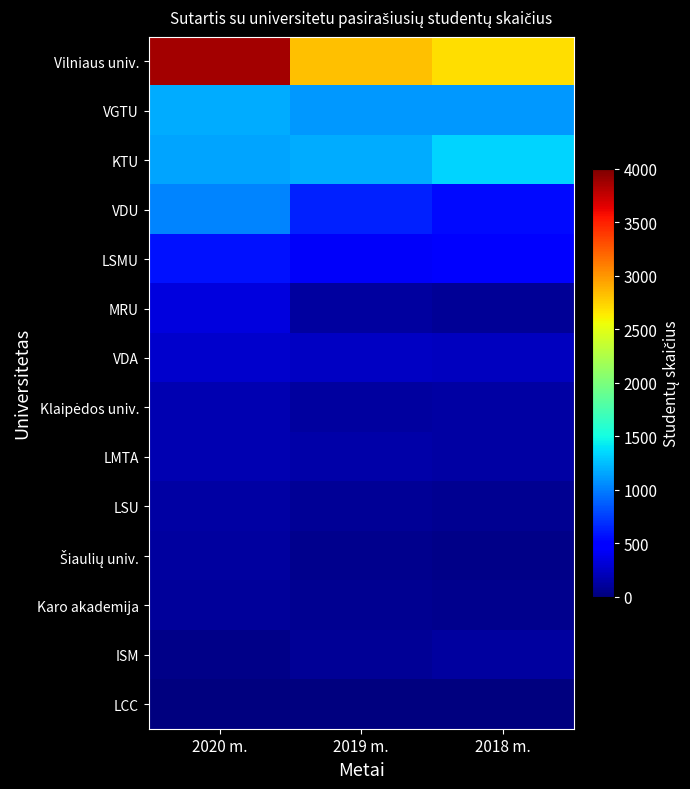

Which series has the largest range (max minus min)?

Vilniaus univ.